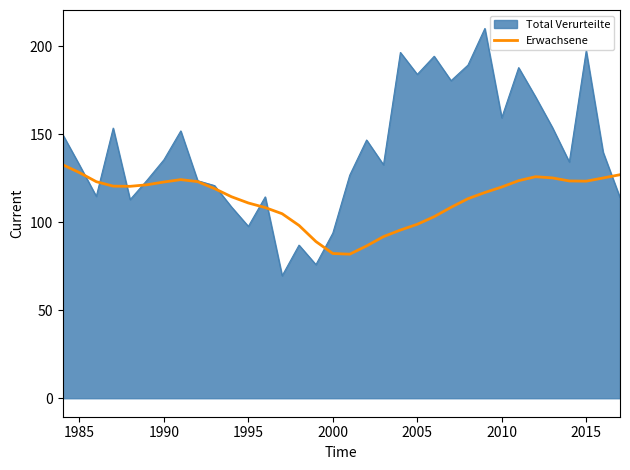

How many lines are shown in the chart?

2